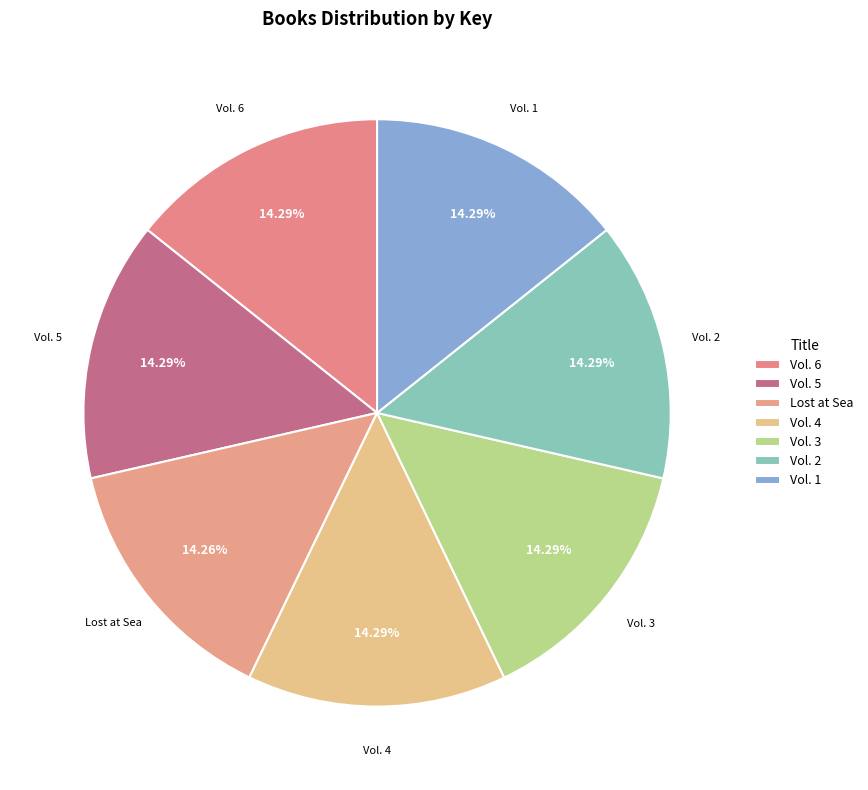

How many slices are in this pie chart?

7